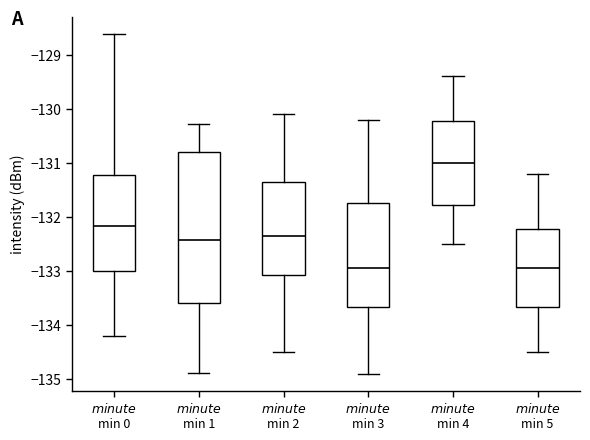

Reading left to right, transcribe this box plot: for each box, give where its median line is, the range the box spans, and where its two whiskers end, as read against the y-axis. The values are not printed on the chart, so give them approximately, as read against the axis.

$minute$ min 0: median -132.2, box -133.0 to -131.2, whiskers -134.2 to -128.6
$minute$ min 1: median -132.4, box -133.6 to -130.8, whiskers -134.9 to -130.3
$minute$ min 2: median -132.3, box -133.1 to -131.3, whiskers -134.5 to -130.1
$minute$ min 3: median -132.9, box -133.7 to -131.7, whiskers -134.9 to -130.2
$minute$ min 4: median -131.0, box -131.8 to -130.2, whiskers -132.5 to -129.4
$minute$ min 5: median -132.9, box -133.7 to -132.2, whiskers -134.5 to -131.2